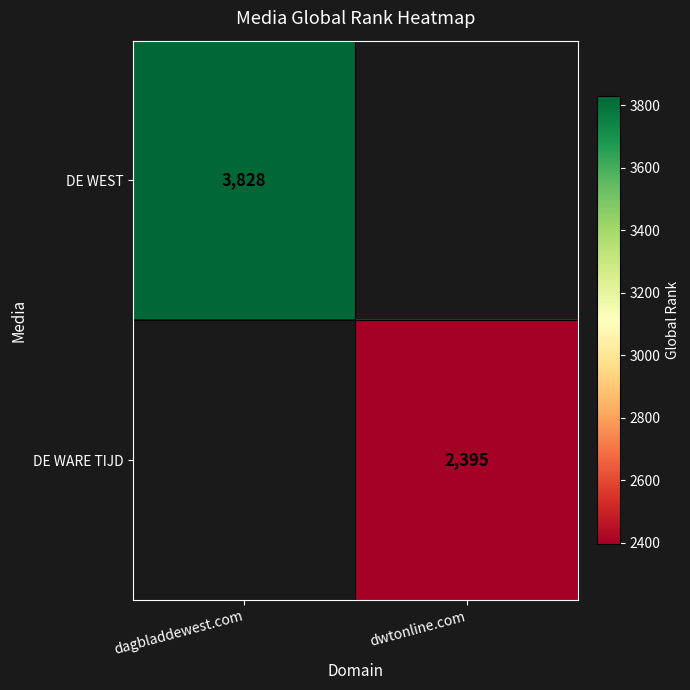

At which category does the chart reach its minimum across all series?

dwtonline.com